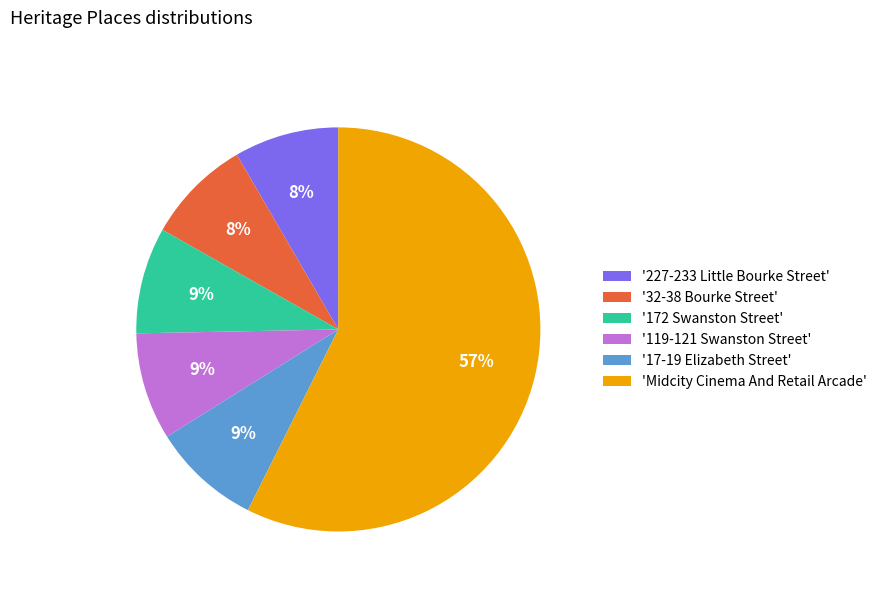

What is the ratio of the value at '172 Swanston Street' to the value at '119-121 Swanston Street'?

1.0